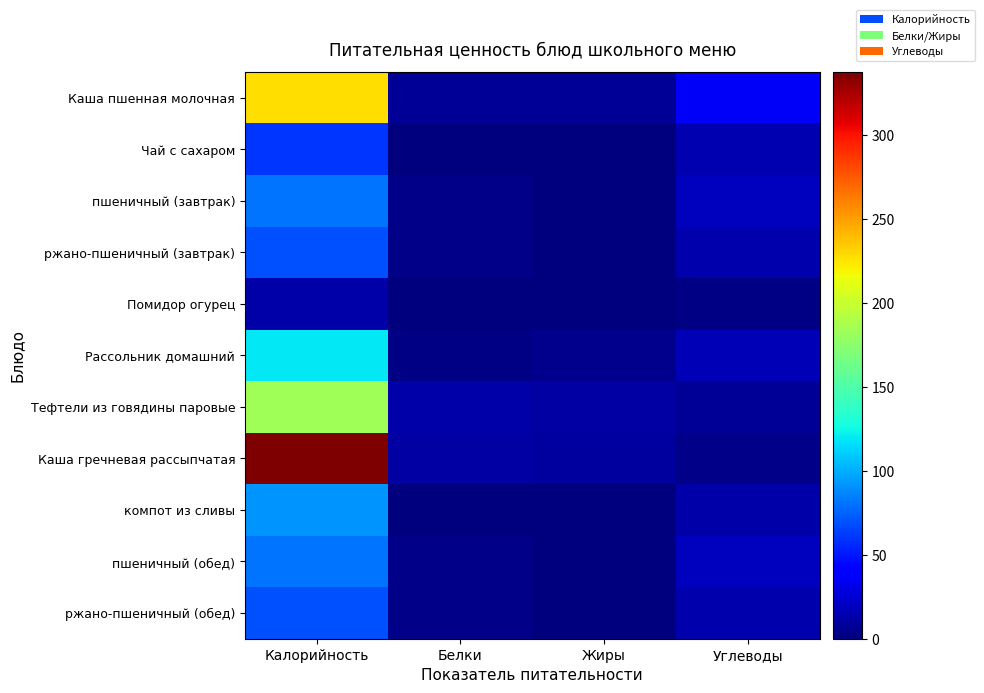

Reading right to left, list all the values displayed in this chart.

Каша пшенная молочная: Углеводы=36.5	Жиры=7.5	Белки=7.4	Калорийность=227.0
Чай с сахаром: Углеводы=15.0	Жиры=0.0	Белки=0.1	Калорийность=60.0
пшеничный (завтрак): Углеводы=19.7	Жиры=0.3	Белки=3.0	Калорийность=80.4
ржано-пшеничный (завтрак): Углеводы=13.6	Жиры=0.5	Белки=2.6	Калорийность=69.6
Помидор огурец: Углеводы=2.3	Жиры=0.1	Белки=0.7	Калорийность=12.5
Рассольник домашний: Углеводы=16.0	Жиры=4.3	Белки=2.0	Калорийность=119.9
Тефтели из говядины паровые: Углеводы=6.6	Жиры=11.7	Белки=12.7	Калорийность=183.6
Каша гречневая рассыпчатая: Углеводы=3.0	Жиры=10.5	Белки=11.4	Калорийность=337.4
компот из сливы: Углеводы=12.0	Жиры=0.0	Белки=0.1	Калорийность=92.0
пшеничный (обед): Углеводы=19.7	Жиры=0.3	Белки=3.0	Калорийность=80.4
ржано-пшеничный (обед): Углеводы=13.6	Жиры=0.5	Белки=2.6	Калорийность=69.6